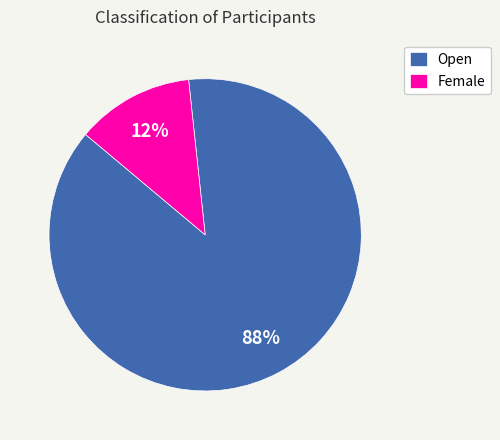

Combined, do Open and Female account for over 50%?

Yes